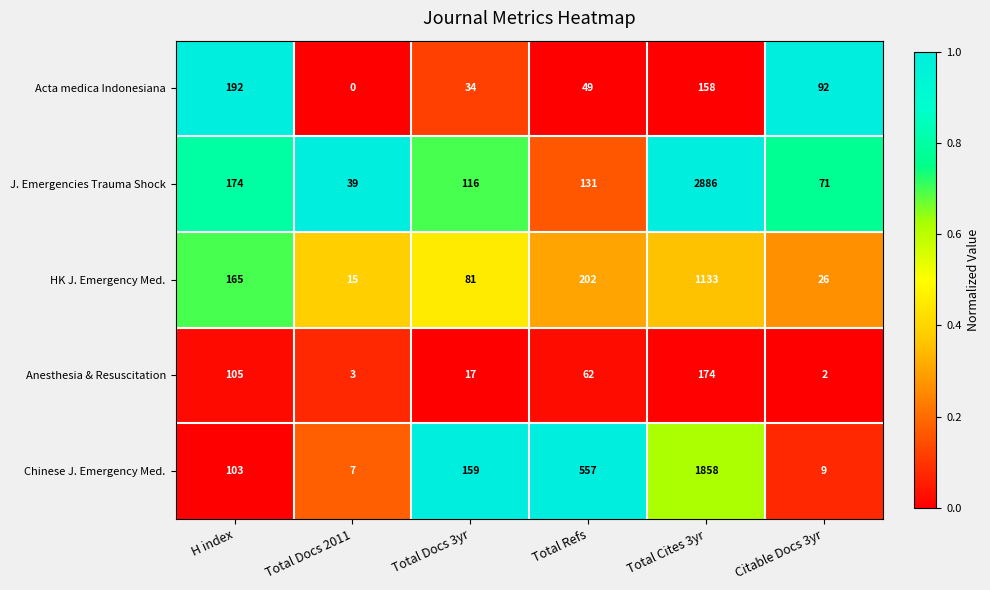

What is the sum of all HK J. Emergency Med. values?

1622